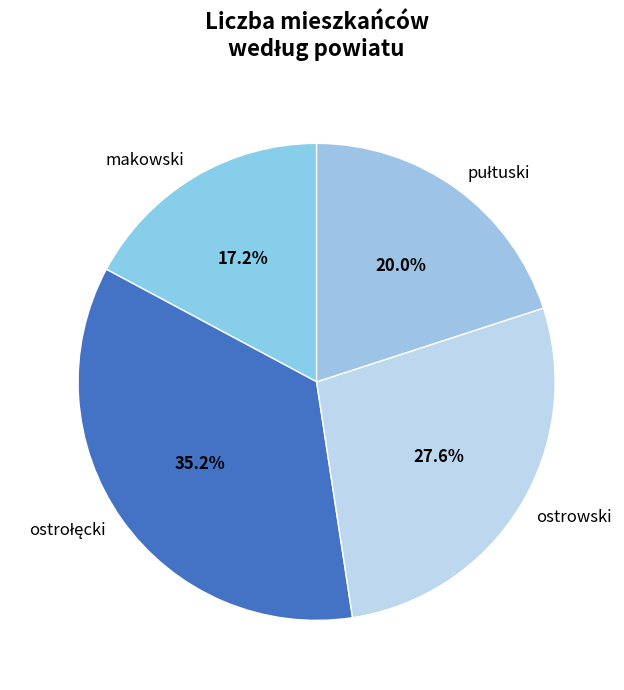

To the nearest percent, what is the average slice percentage?

25%